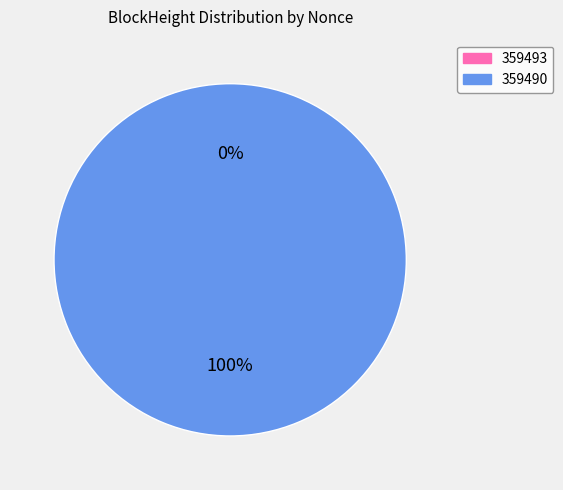

Rank the categories by value from highest to lowest.

359490, 359493